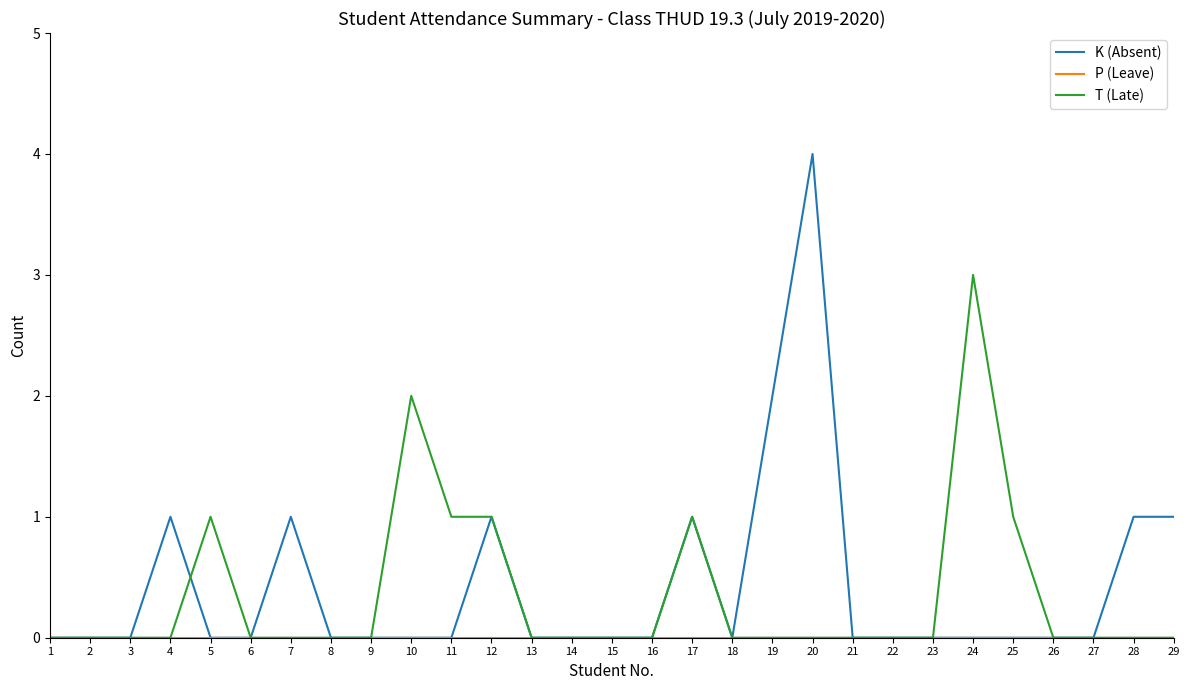

At which category is the sum across all series the highest?

20